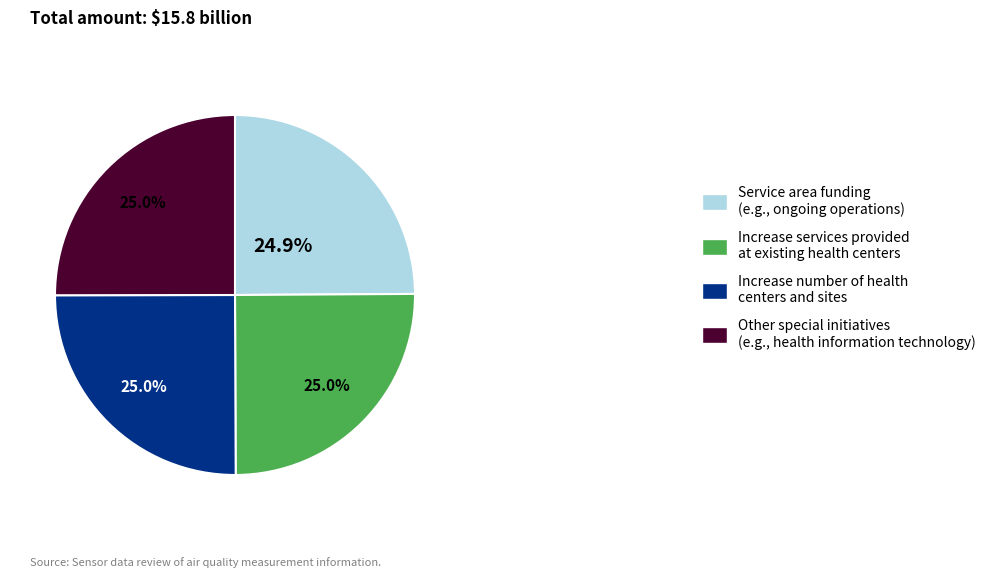

To the nearest percent, what is the average slice percentage?

25%